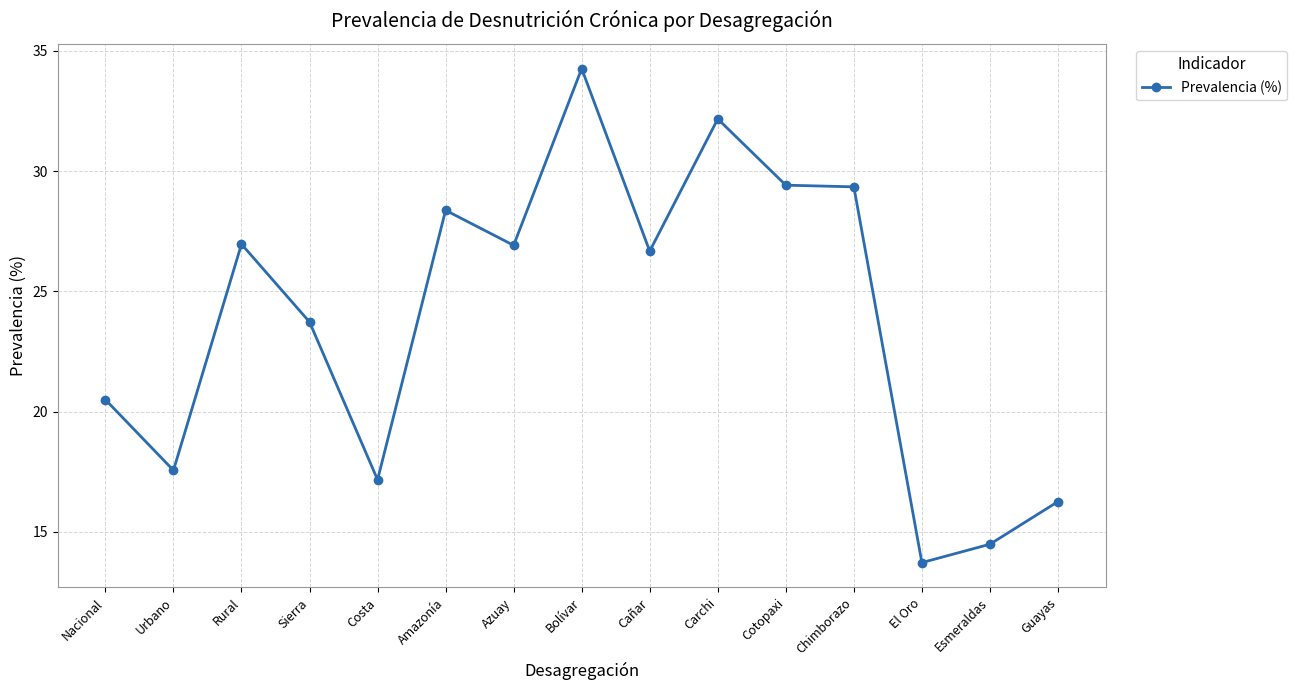

The value at Carchi is 32.2. True or false?

True